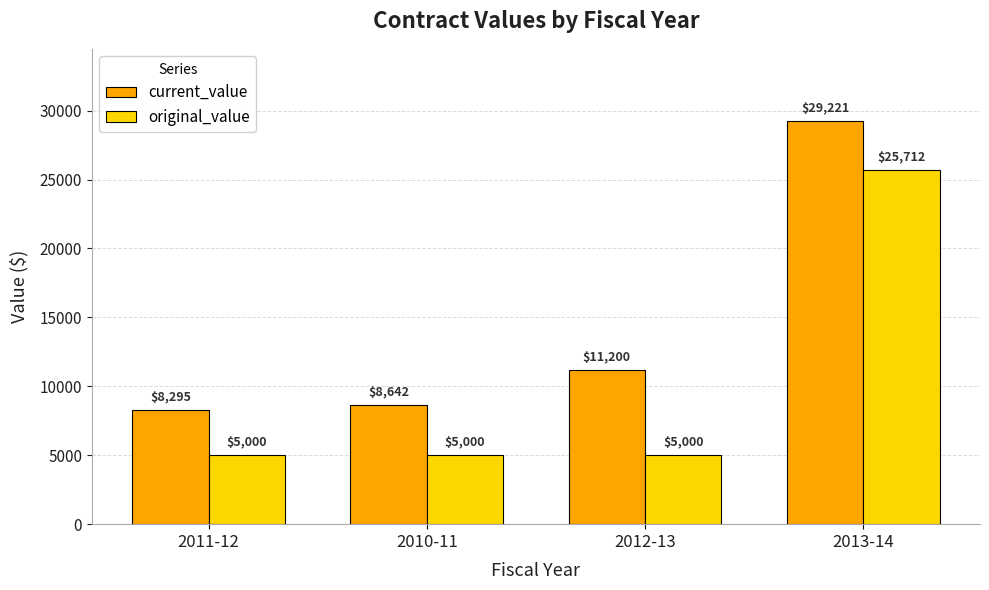

What is the difference between the highest and lowest values at 2011-12?

3295.0